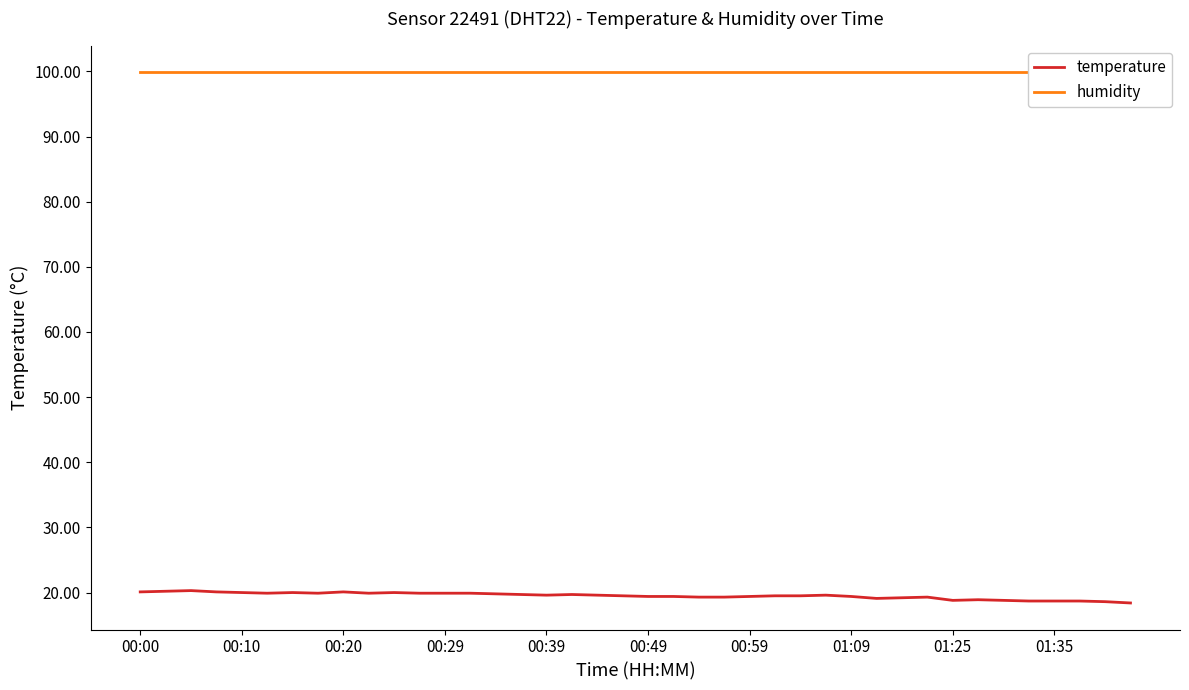

What is the lowest value of the temperature series?

18.4